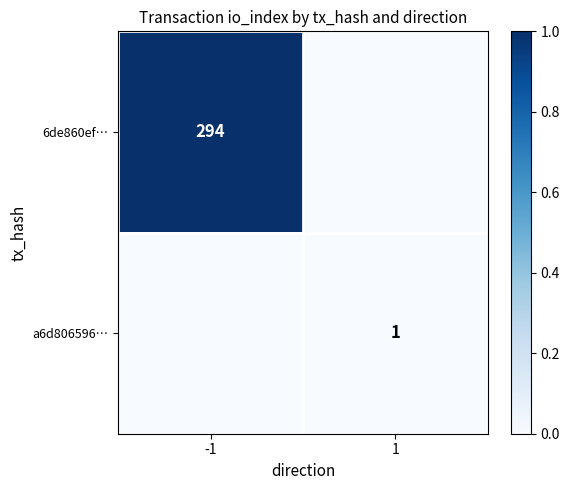

Is it true that 6de860ef… equals 294 at -1?

True